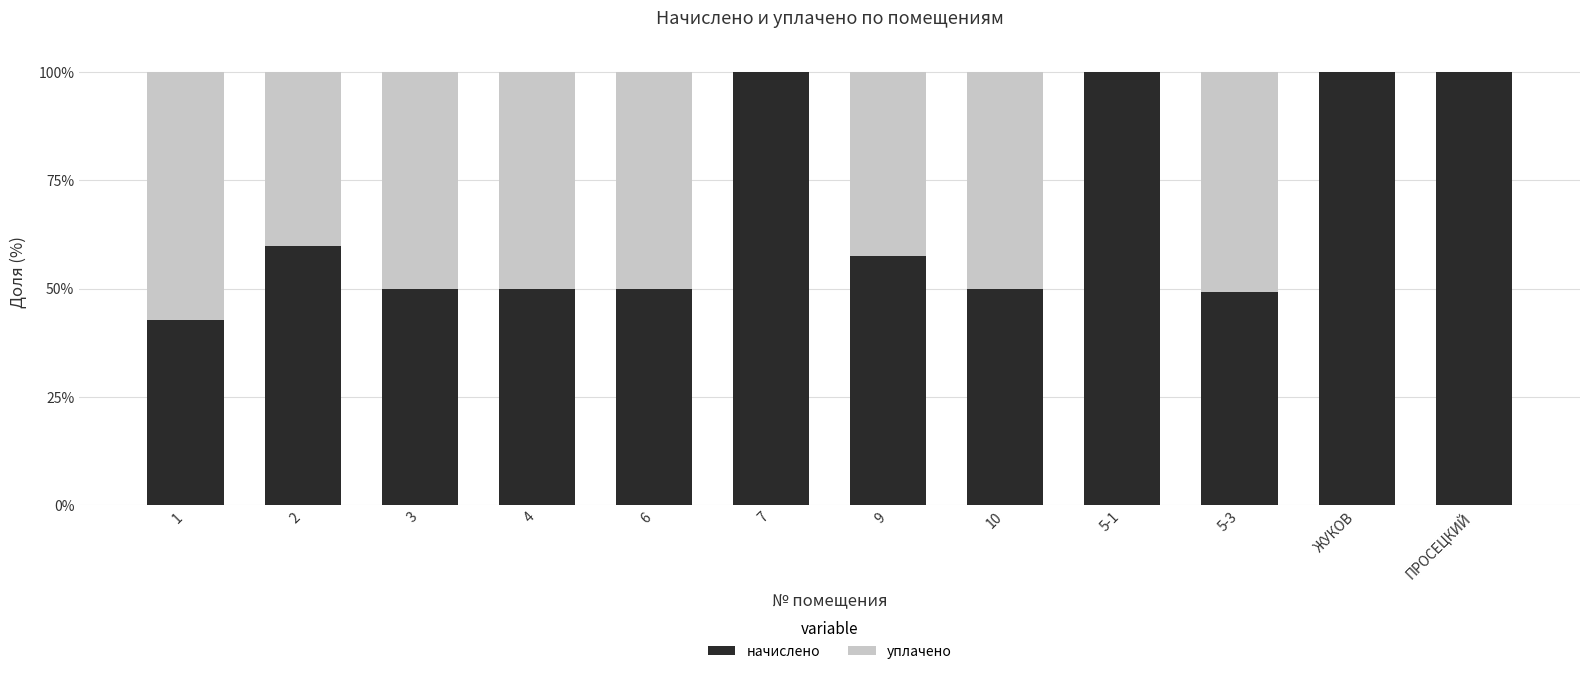

Count the number of categories in the chart.

12